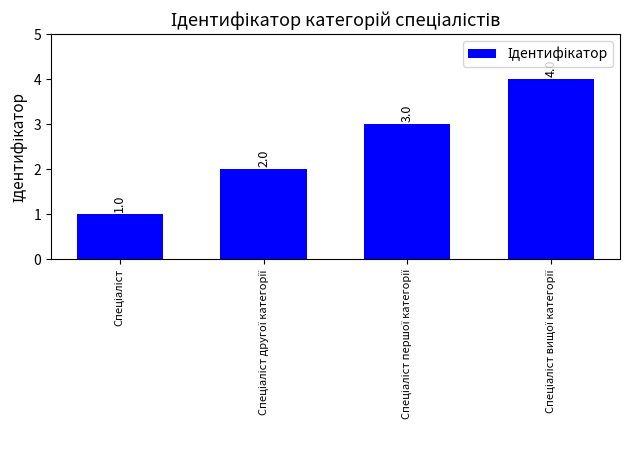

What is the value of the 2nd bar from the left?

2